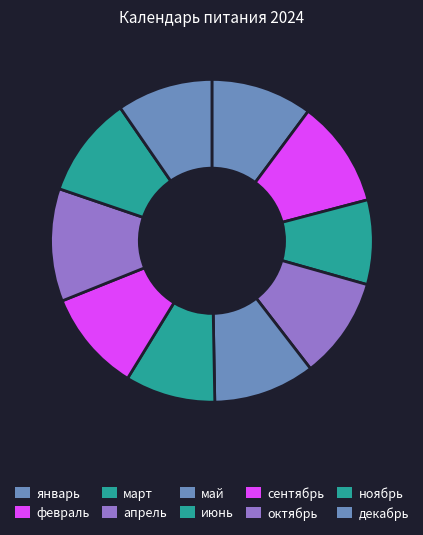

Does январь represent more than half of the total?

No